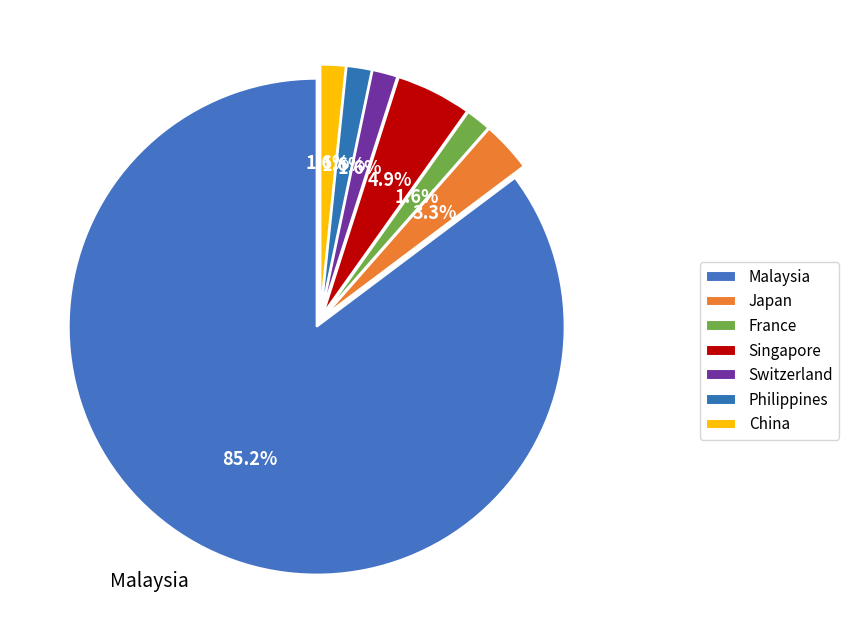

Count the number of slices in the pie.

7